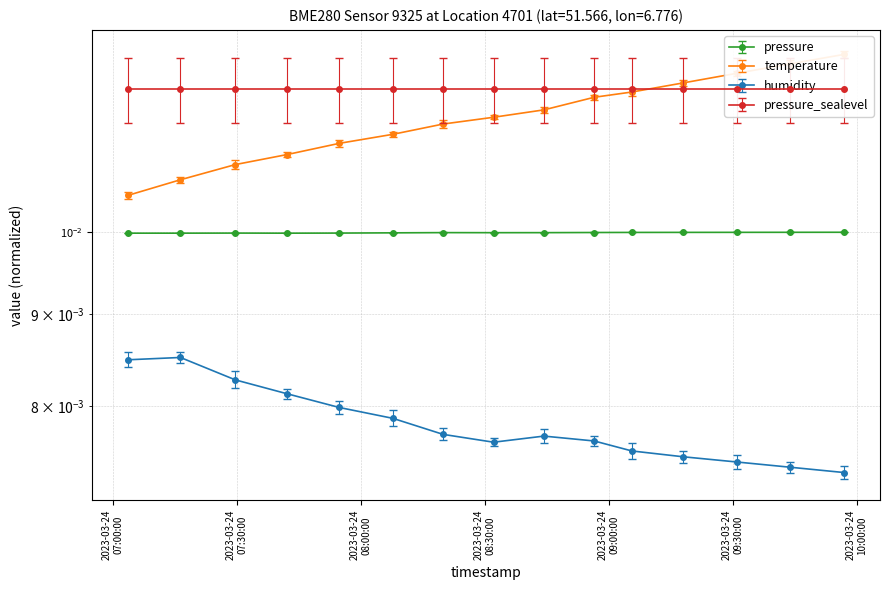

How many interior local valleys does the pressure series have?

2